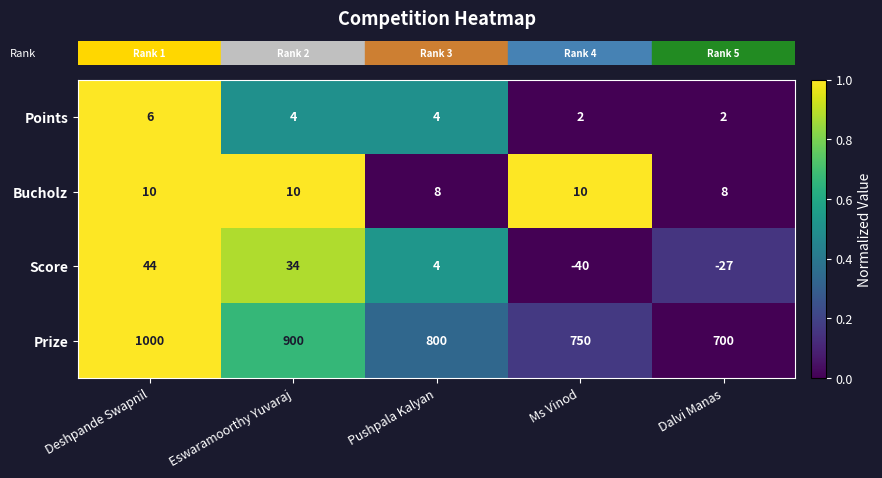

What is the difference between the maximum and minimum values in the Prize series?

300